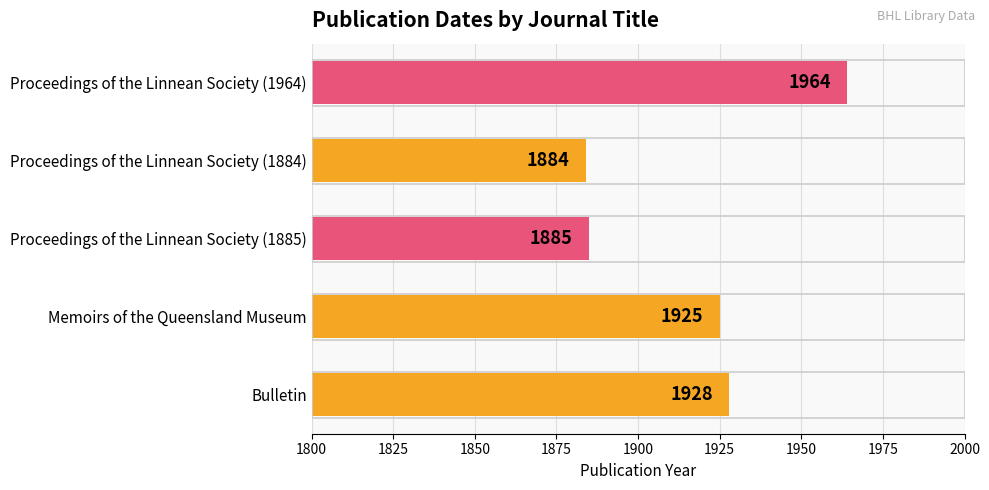

What is the change in value from Bulletin to Proceedings of the Linnean Society (1884)?

-44